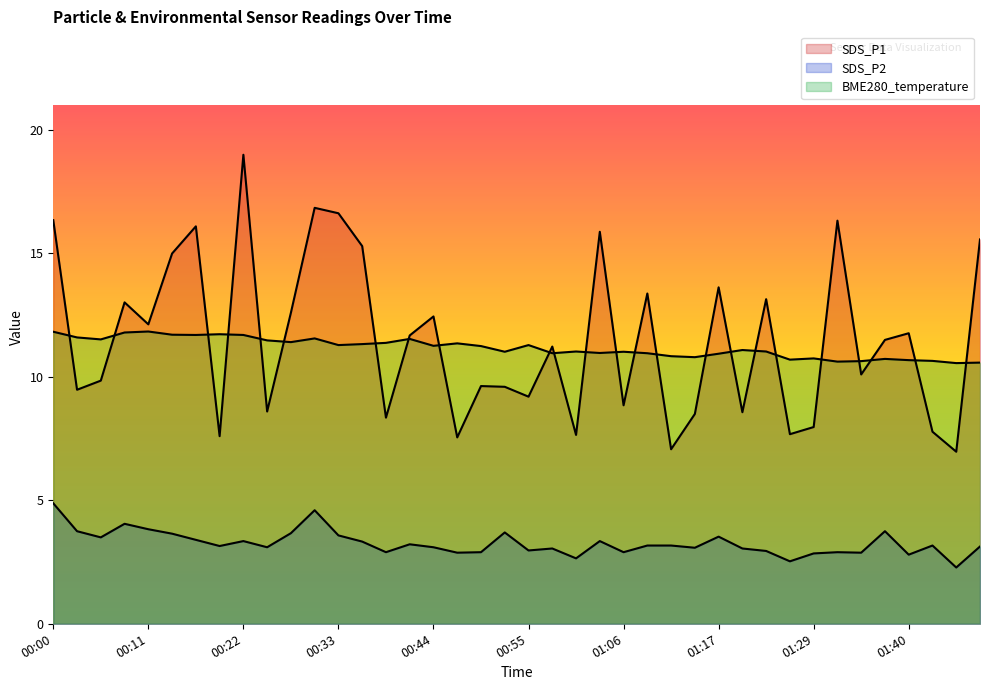

What is the label of the 37th point from the left?

01:40